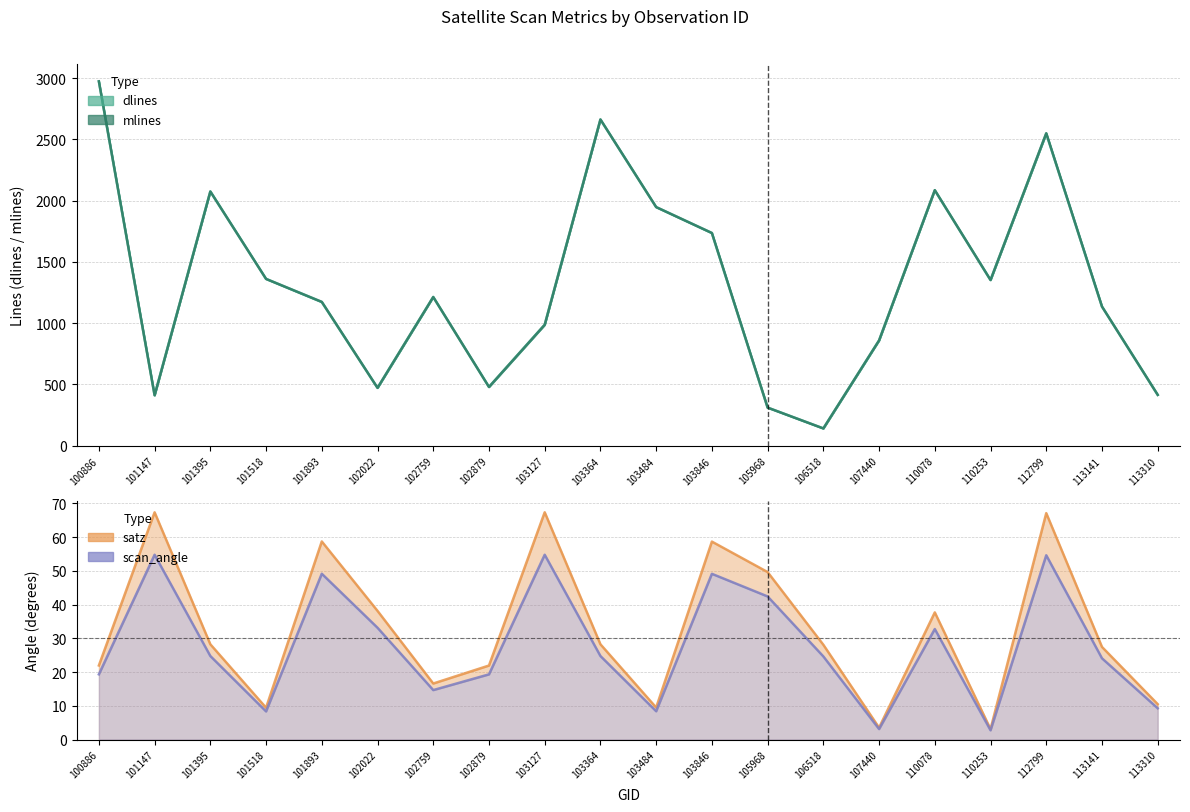

True or false: satz and dlines intersect in this chart.

False